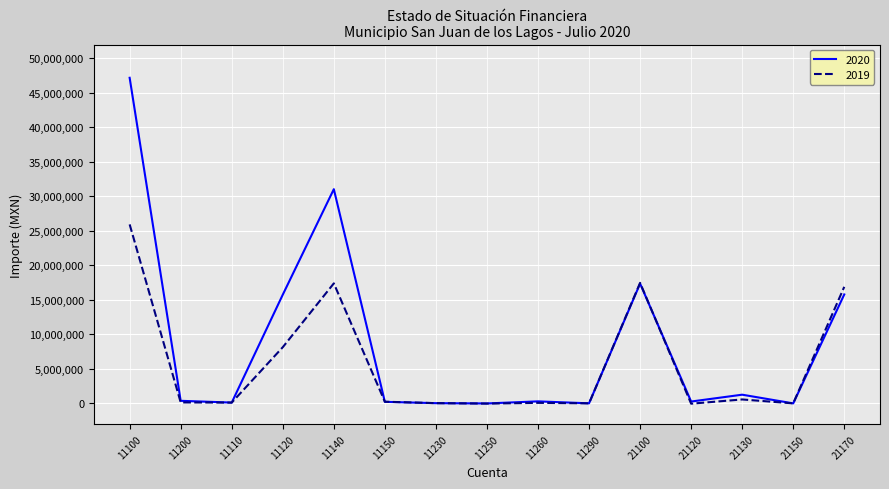

True or false: 2019 and 2020 intersect in this chart.

True